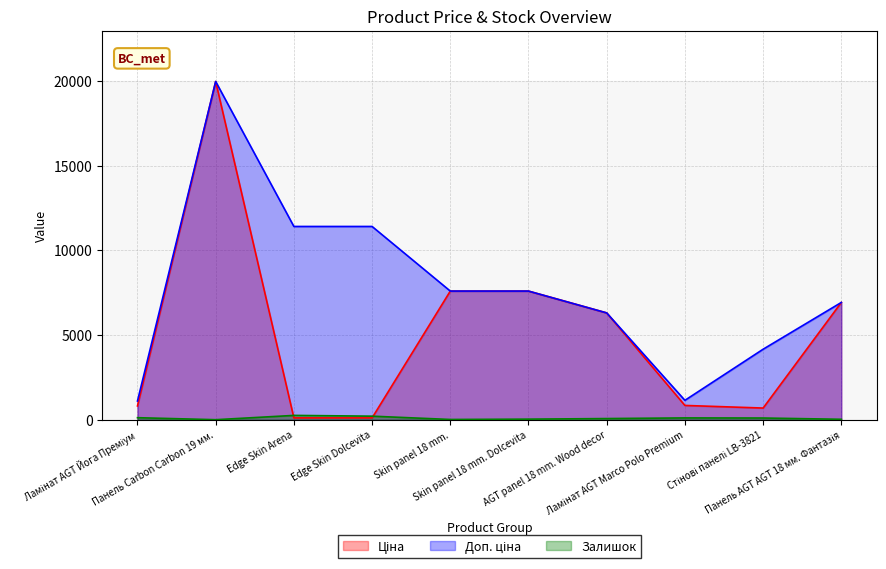

In Доп. ціна, how many points are higher than both neighbors (excluding endpoints)?

1